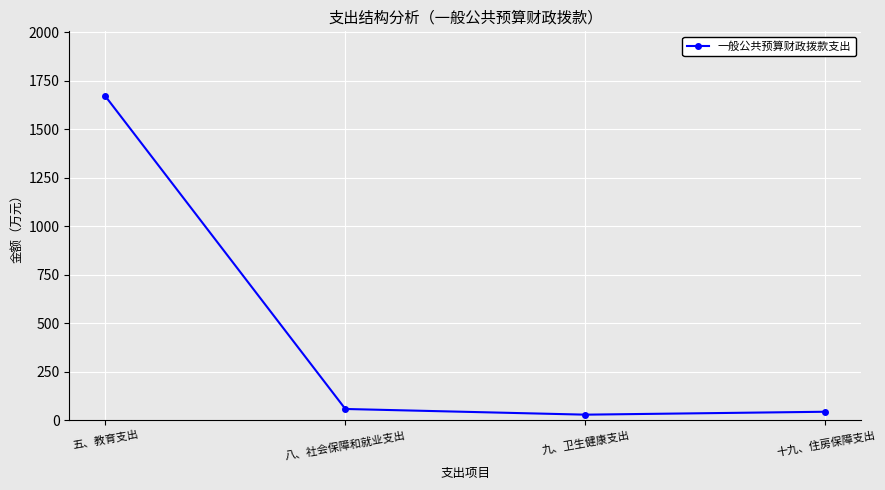

True or false: the data has more than 1 interior local peaks.

False